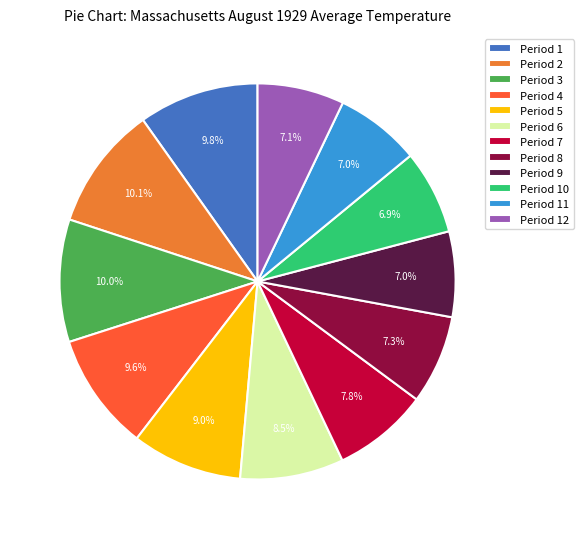

Is Period 11 the majority of the pie?

No